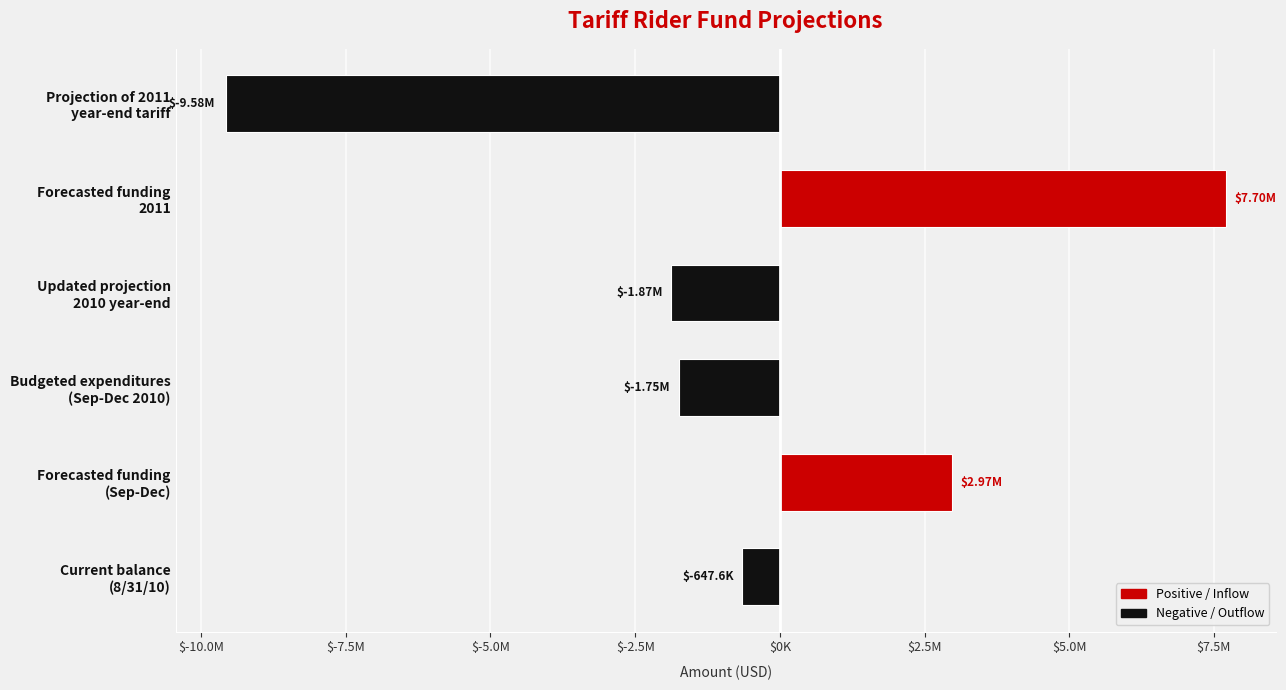

At which category does the chart reach its minimum across all series?

Projection of 2011
year-end tariff